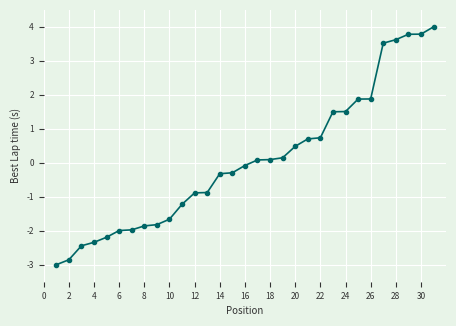

Does the chart display data point markers on the line(s)?

Yes